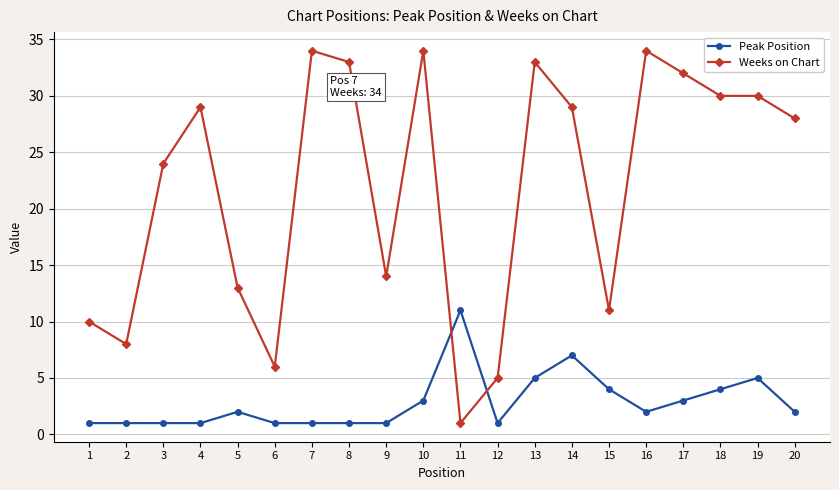

True or false: Weeks on Chart has more than 1 points higher than both neighbors.

True